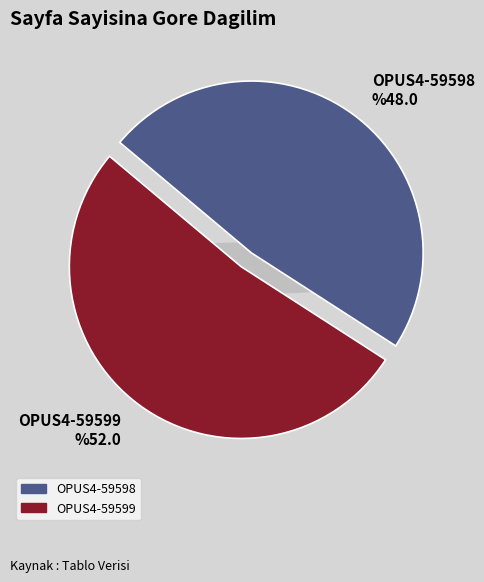

How much of the chart is everything except OPUS4-59598?

52.0%